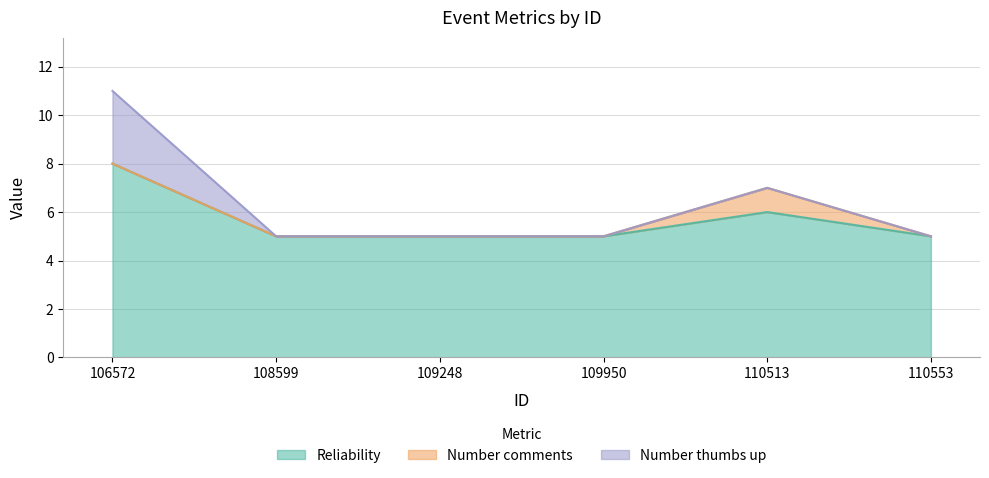

How many lines are shown in the chart?

3